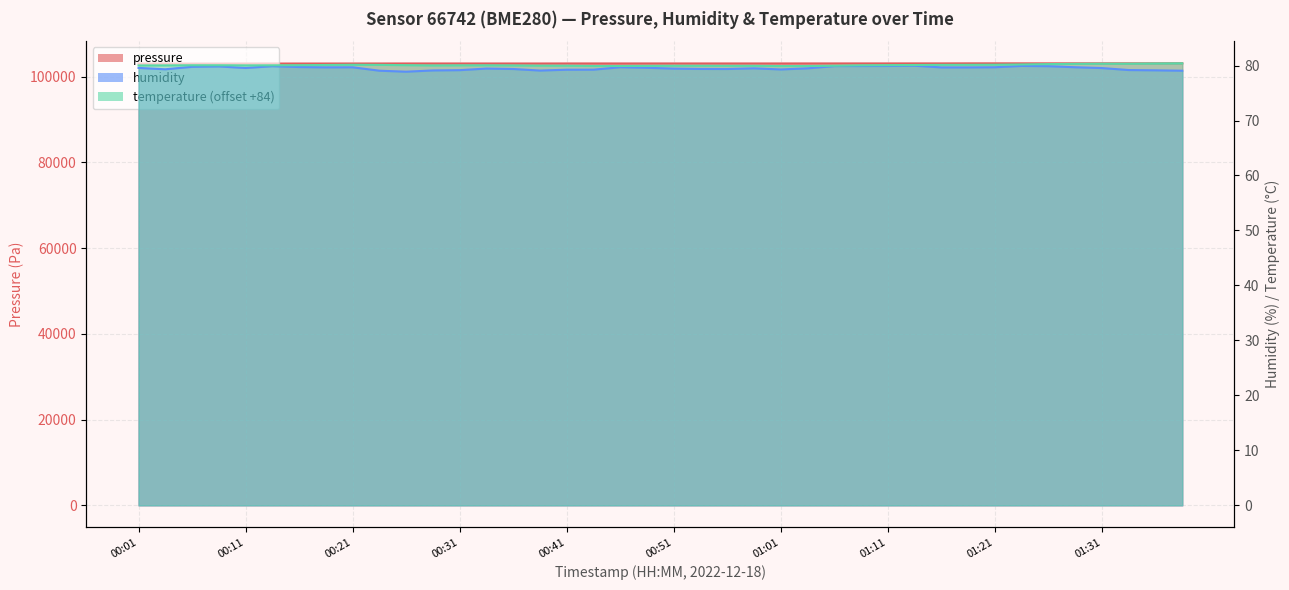

How many interior local peaks does the humidity series have?

8